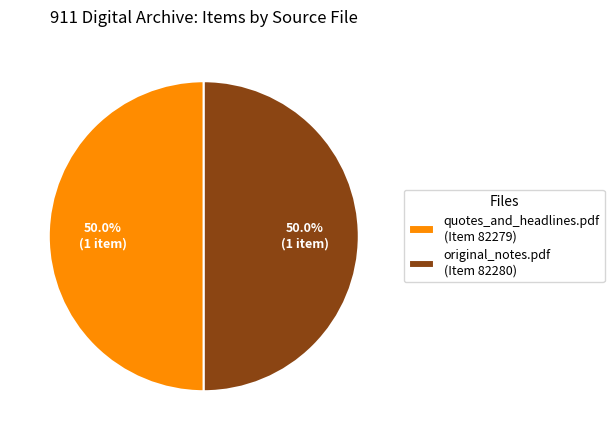

The quotes_and_headlines.pdf slice represents 50% of the pie. True or false?

True